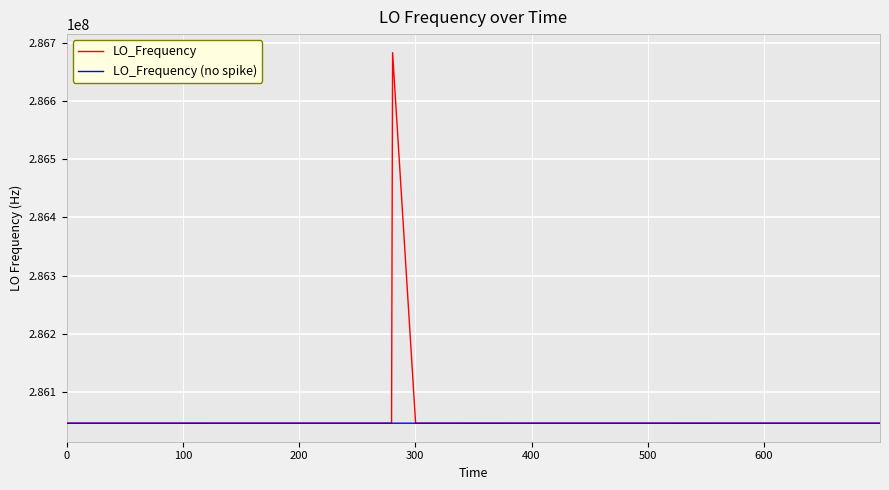

What is the minimum value for LO_Frequency?

286046998.1